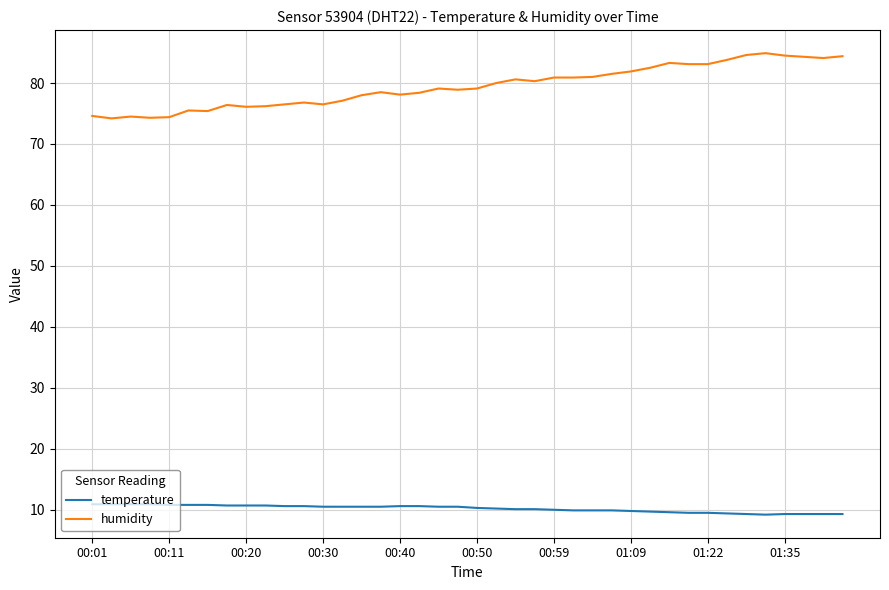

Rank the series by their average value, from highest to lowest.

humidity, temperature